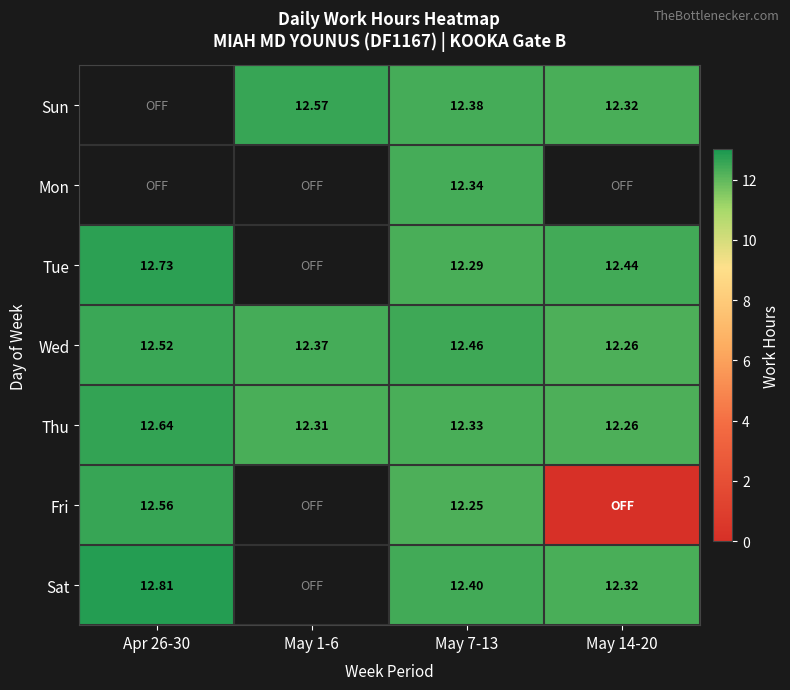

Rank the series at May 7-13 from highest to lowest value.

Wed, Sat, Sun, Mon, Thu, Tue, Fri